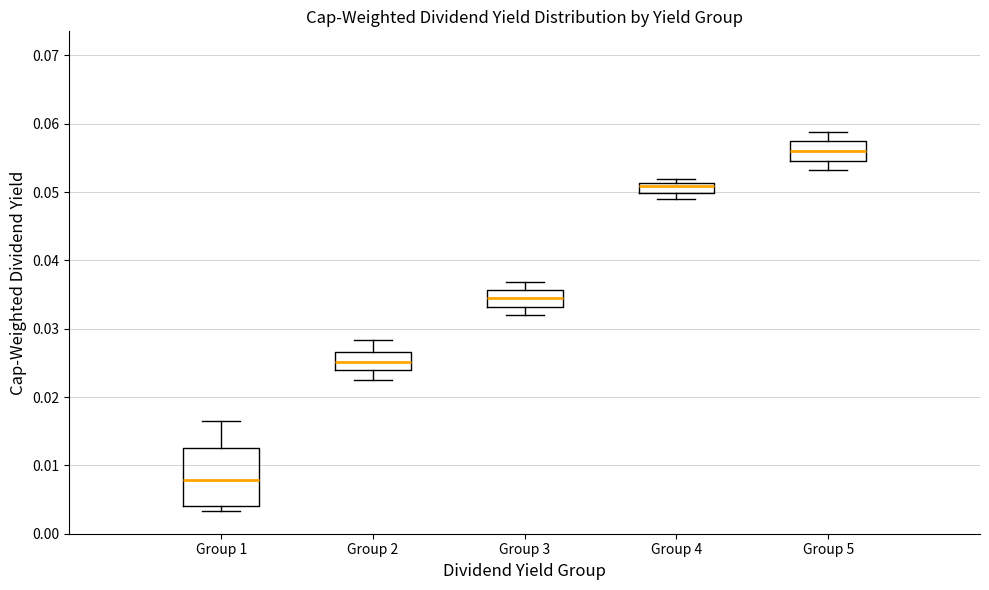

Which box has the lowest median line?

Group 1